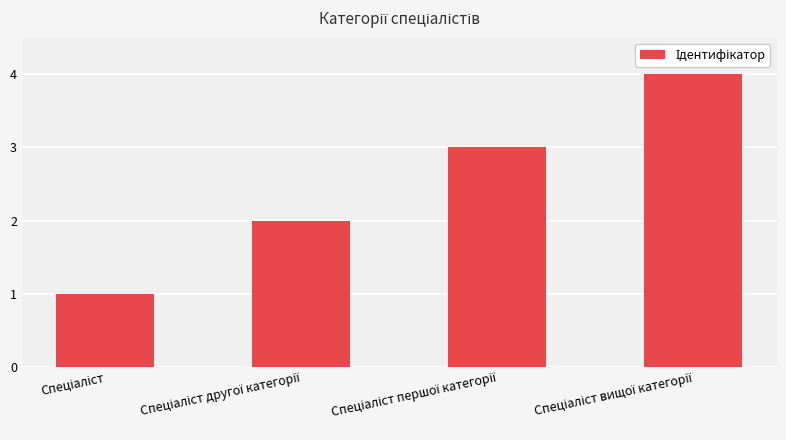

What is the maximum value shown in the chart?

4